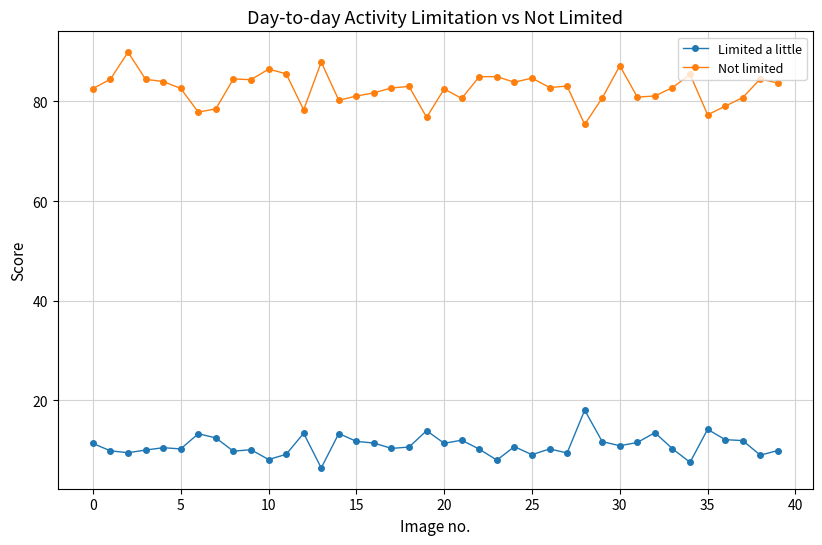

Which series has the largest total across all categories?

Not limited